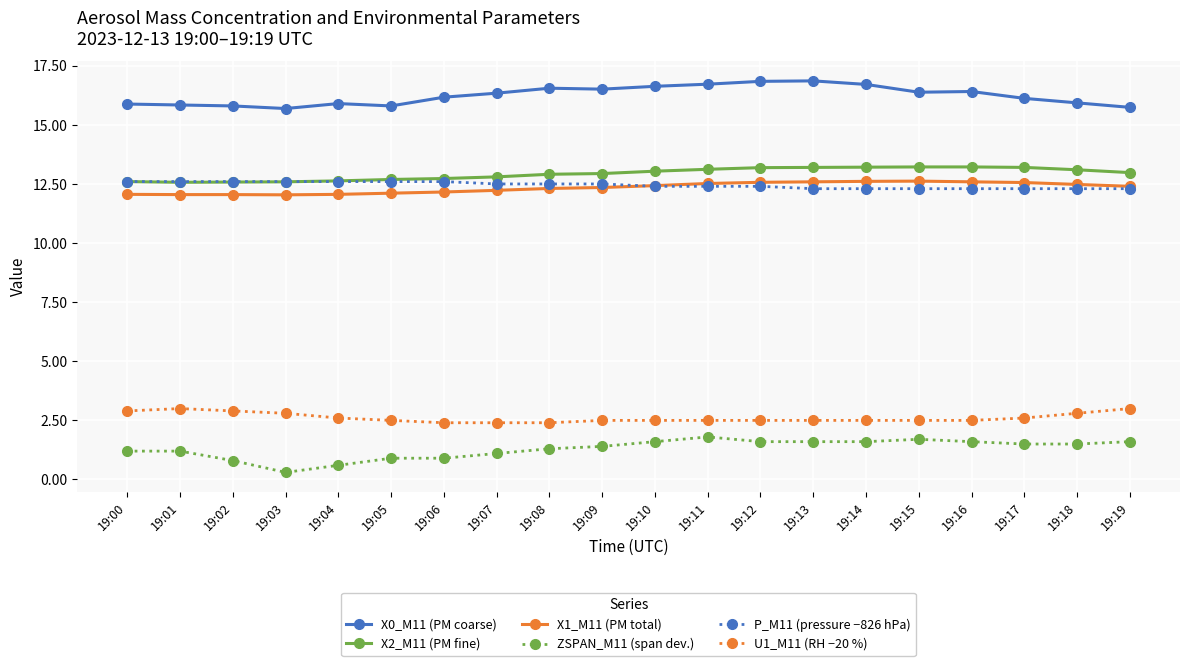

What is the sum of the X2_M11 (PM fine) values at 19:18 and 19:03?

25.7